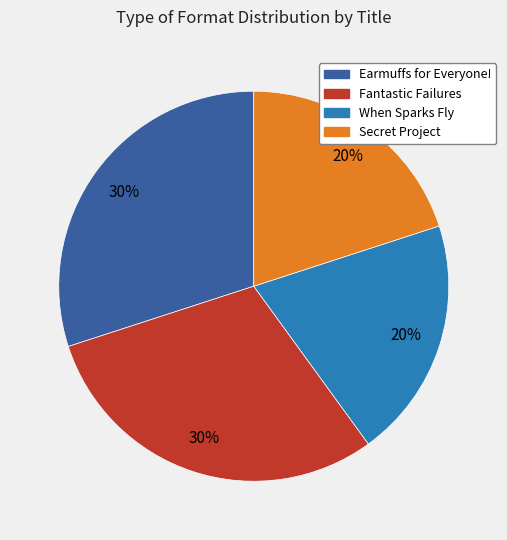

Does any single category account for the majority?

No